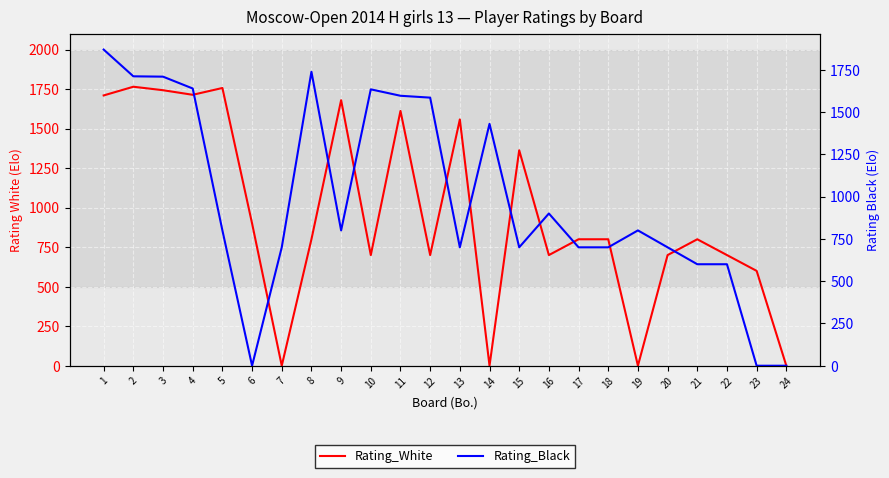

How many data points in Rating_White are above 800?

10